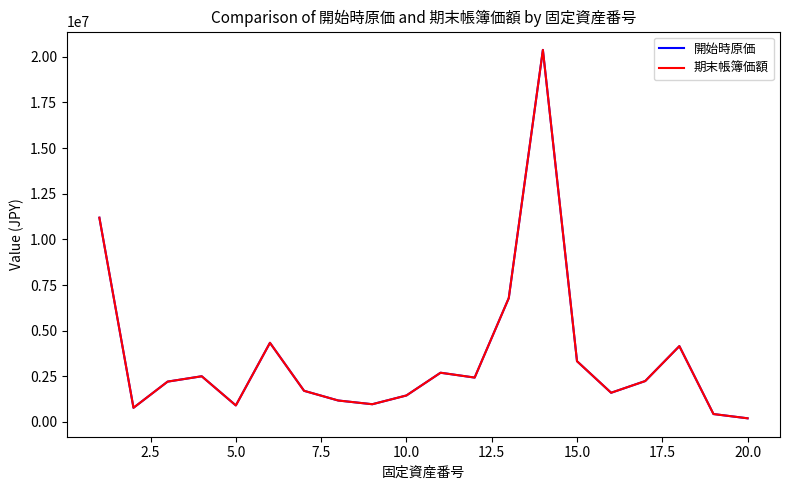

True or false: 開始時原価 has more than 1 interior local peaks.

True